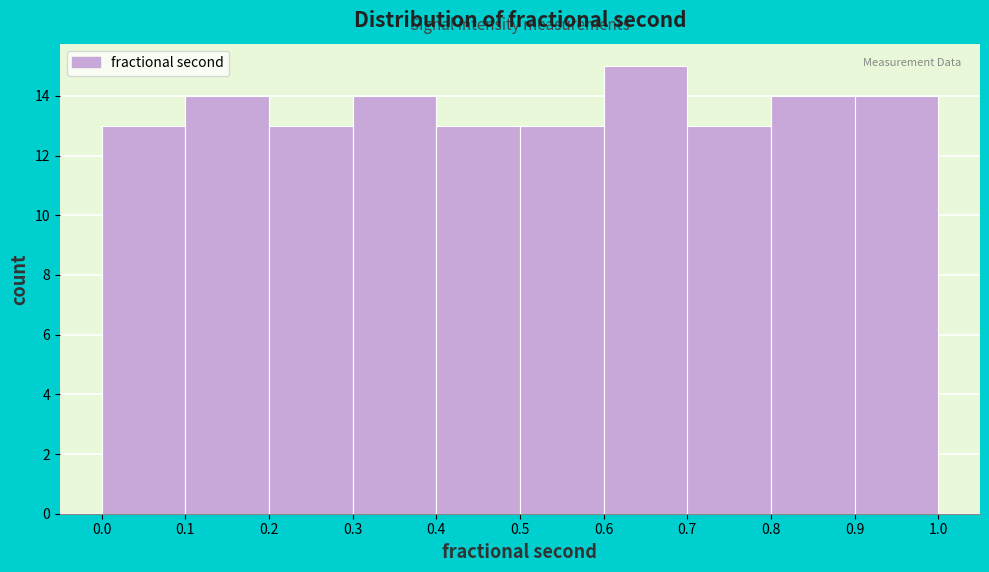

Reading left to right, transcribe this chart: for each bar, give the range it covers on the x-axis and its height. The values are not printed on the chart, so give them approximately, as read against the axis.

0.0 to 0.1: 13
0.1 to 0.2: 14
0.2 to 0.3: 13
0.3 to 0.4: 14
0.4 to 0.5: 13
0.5 to 0.6: 13
0.6 to 0.7: 15
0.7 to 0.8: 13
0.8 to 0.9: 14
0.9 to 1.0: 14